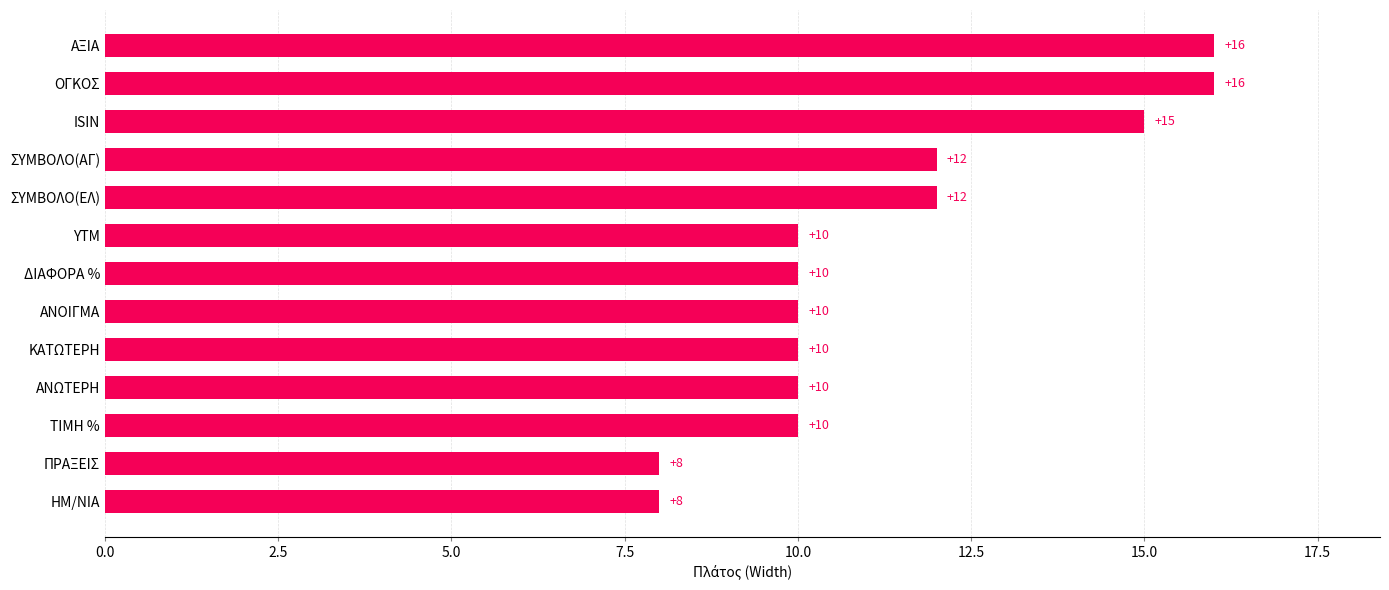

What is the minimum value shown in the chart?

8